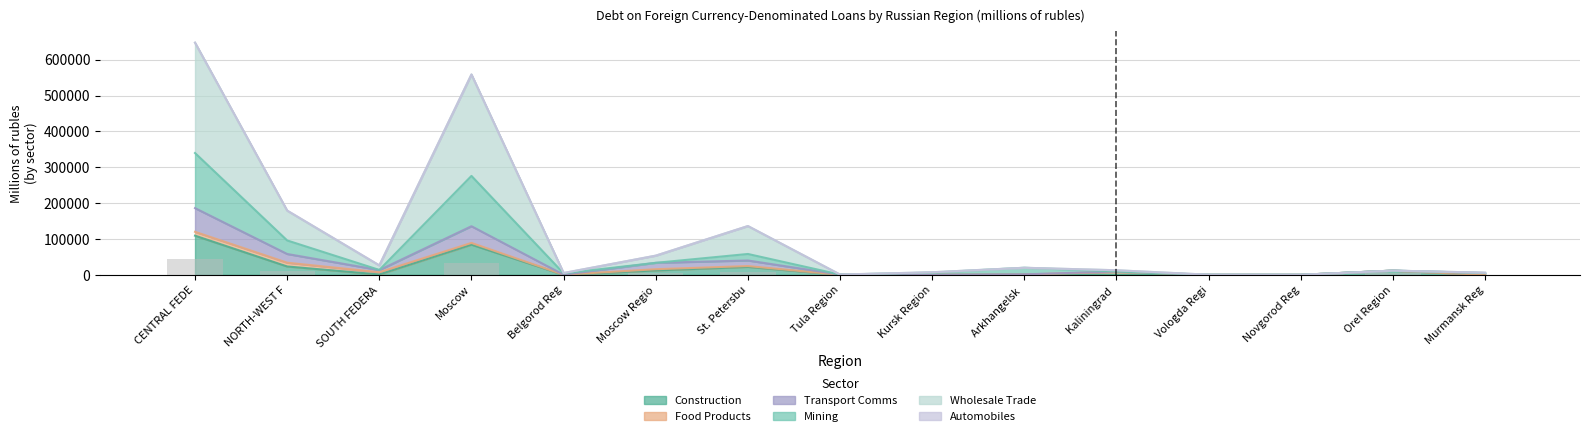

What is the sum of all construction values?

264550